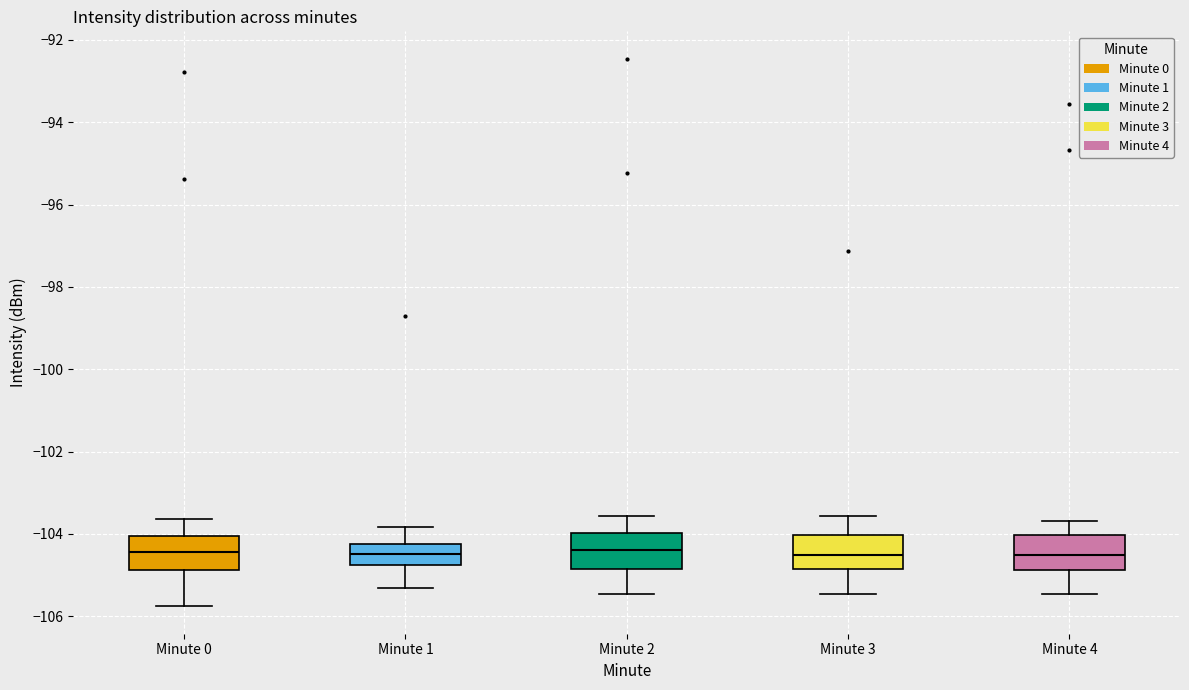

Reading left to right, transcribe this box plot: for each box, give where its median line is, the range the box spans, and where its two whiskers end, as read against the y-axis. The values are not printed on the chart, so give them approximately, as read against the axis.

Minute 0: median -104.4, box -104.8 to -104.0, whiskers -105.8 to -103.6
Minute 1: median -104.4, box -104.8 to -104.2, whiskers -105.4 to -103.8
Minute 2: median -104.4, box -104.8 to -104.0, whiskers -105.4 to -103.6
Minute 3: median -104.6, box -104.8 to -104.0, whiskers -105.4 to -103.6
Minute 4: median -104.6, box -104.8 to -104.0, whiskers -105.4 to -103.6